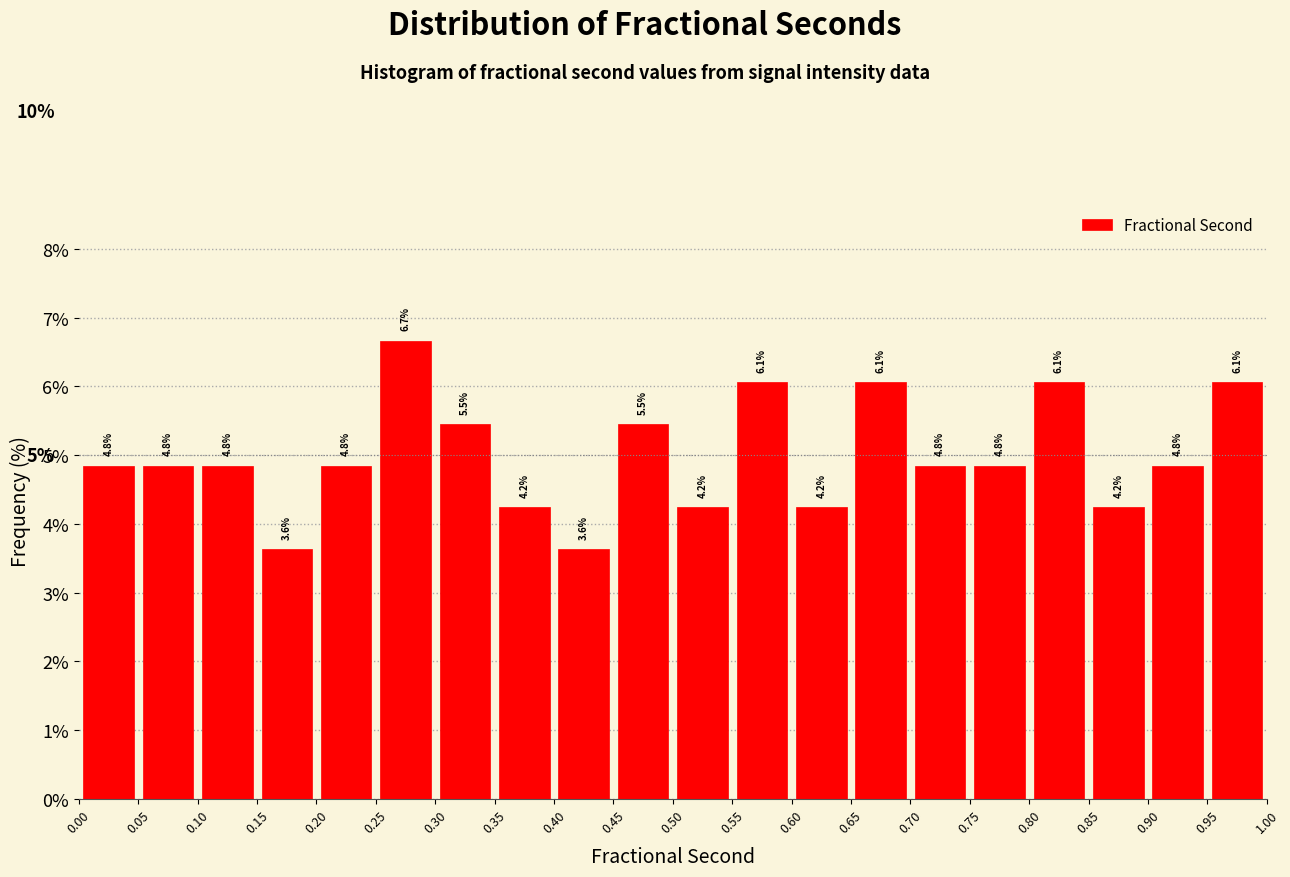

Over which range of the x-axis is the bar tallest?

0.25 to 0.30